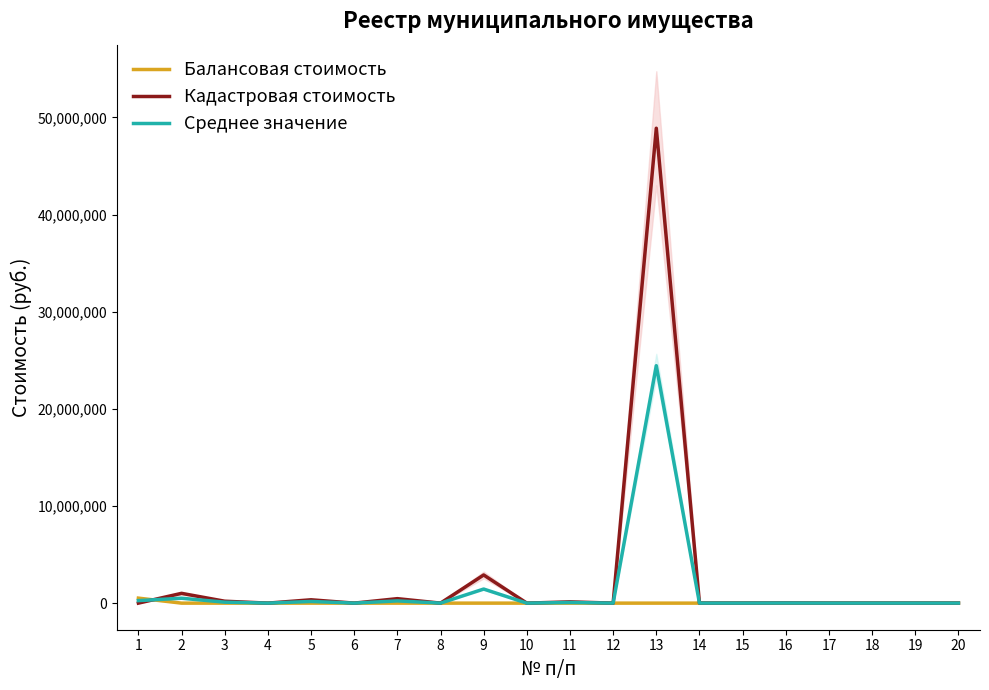

The value of Балансовая стоимость at 20 is -166179.1. True or false?

False